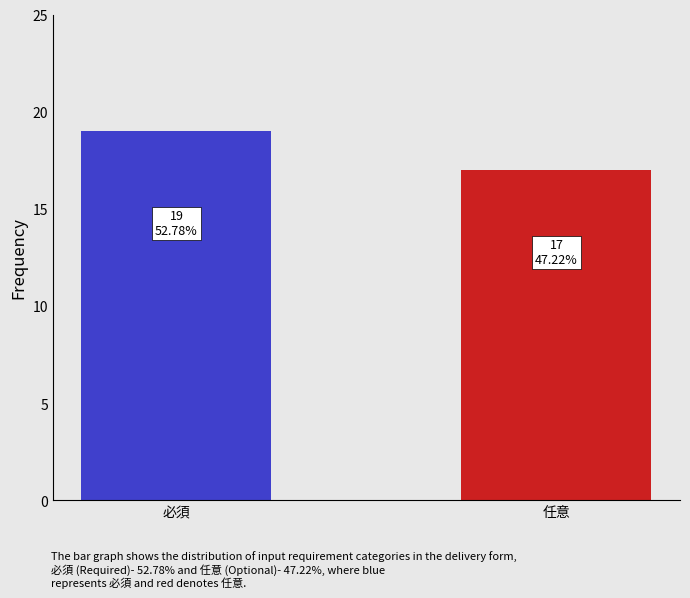

Rank the categories by value from lowest to highest.

任意, 必須